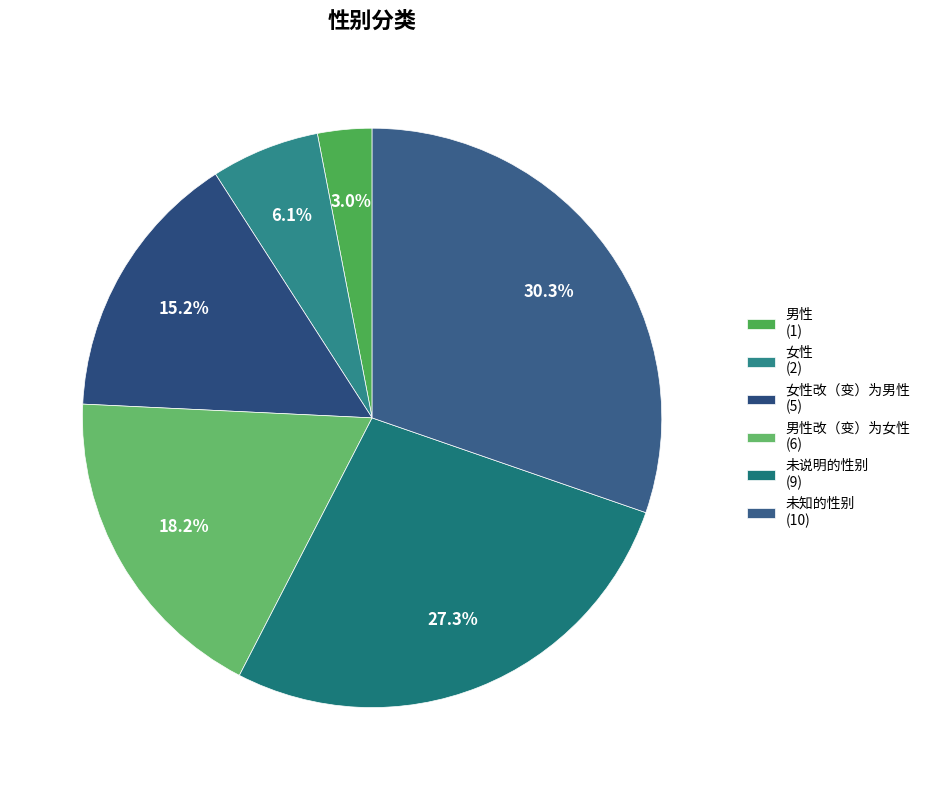

Which category has the smallest portion of the pie?

男性 (1)